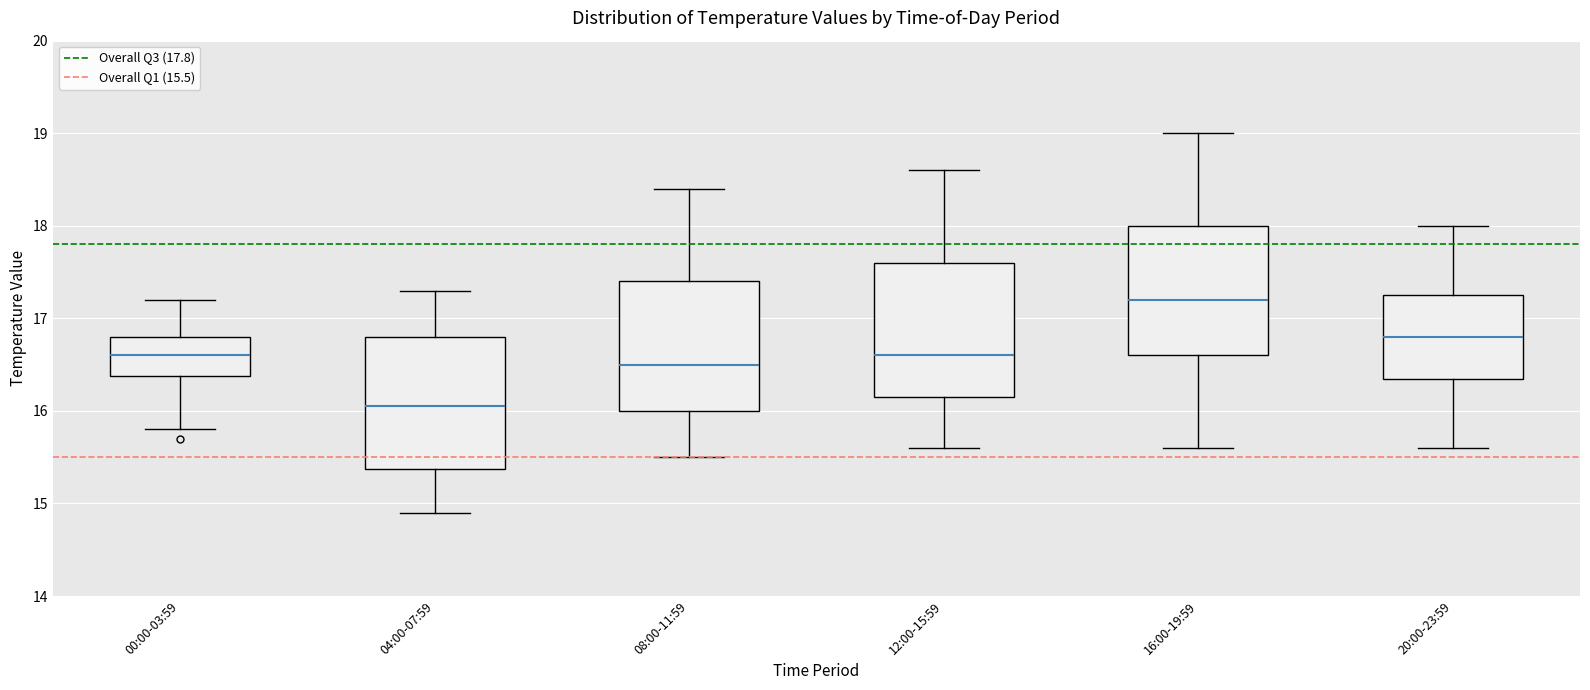

Where does the lower whisker of the box for 12:00-15:59 end on the y-axis? The values are not printed on the chart, so give them approximately, as read against the axis.

15.6